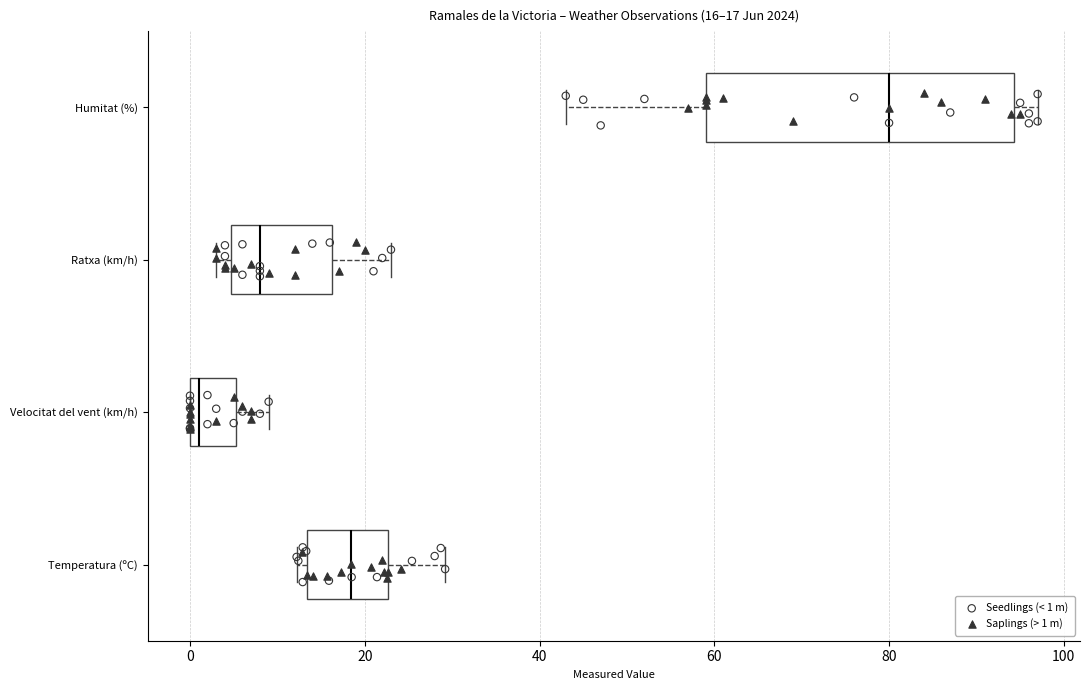

Comparing the boxes themselves (not the whiskers), which one is the widest?

Humitat (%)